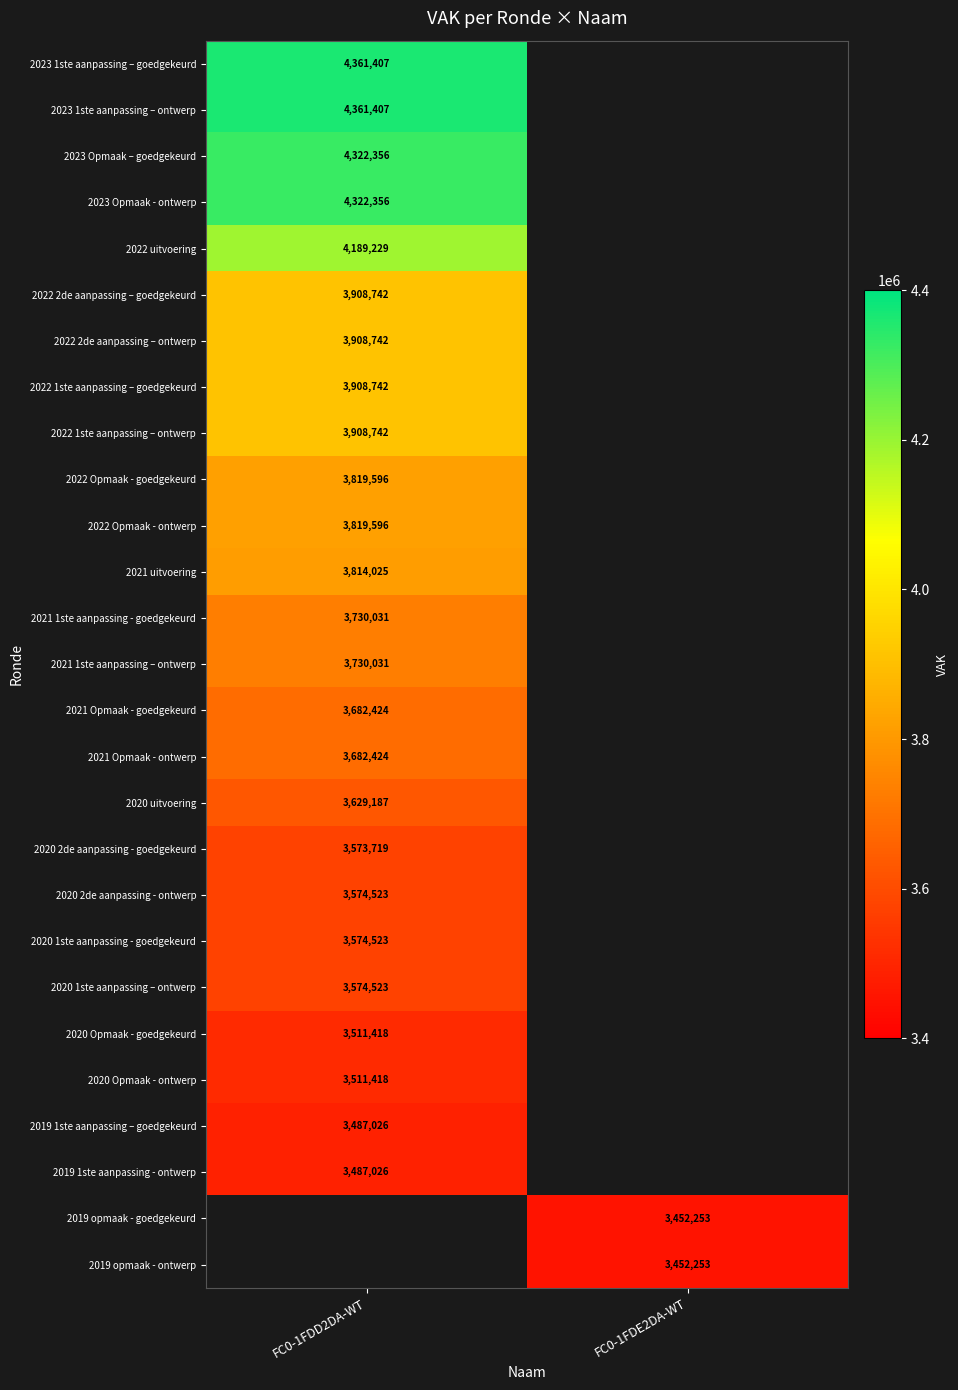

The value of 2023 1ste aanpassing – goedgekeurd at FC0-1FDD2DA-WT is 1009396. True or false?

False